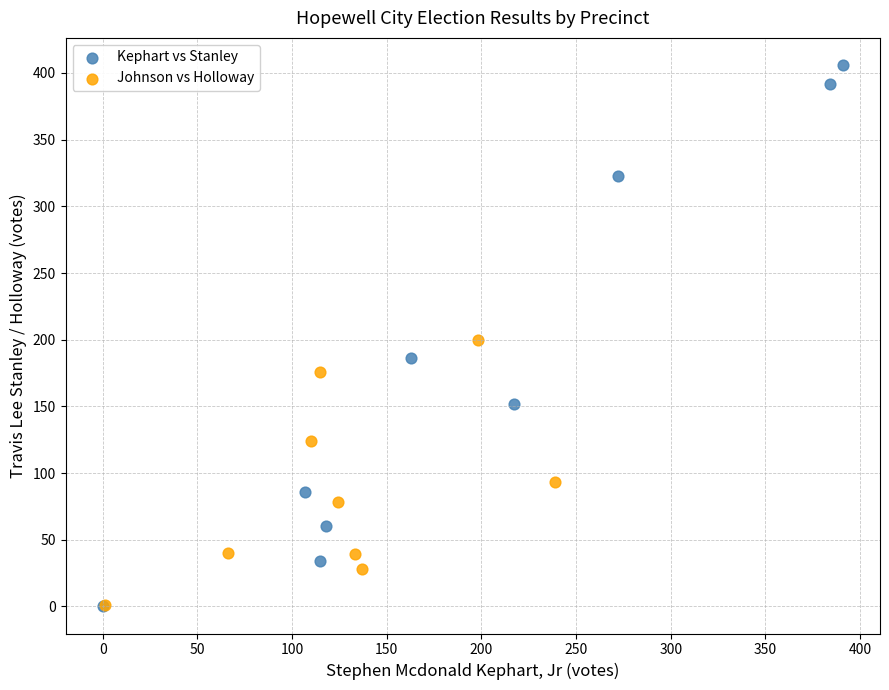

Which series has the largest Y range (max minus min)?

Kephart vs Stanley